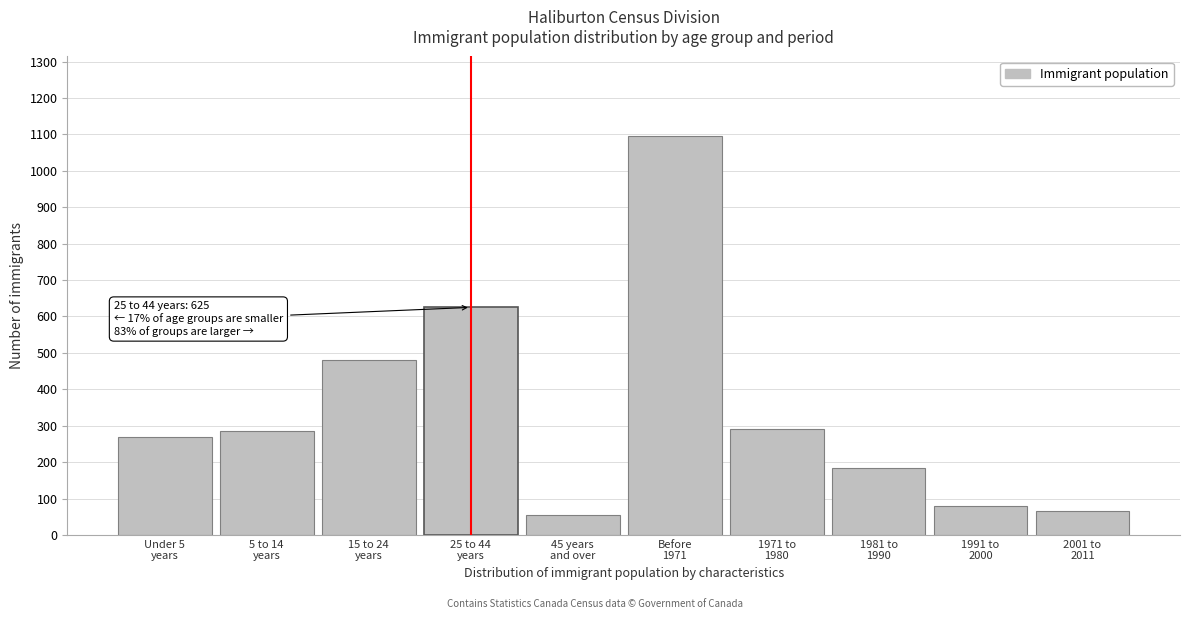

What is the difference between the maximum and second lowest values?

1030